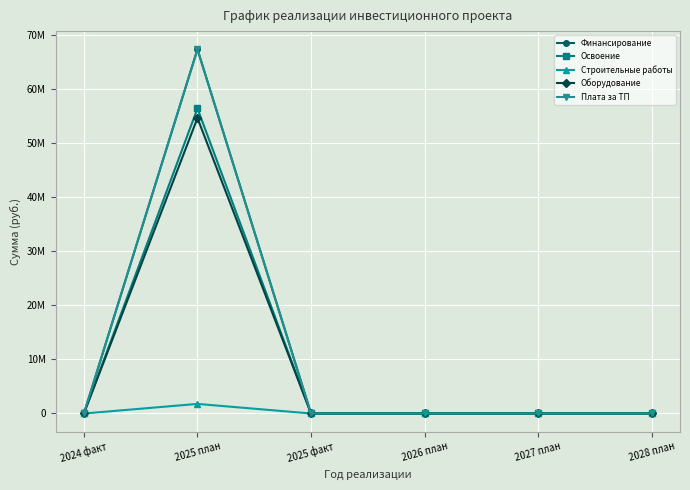

Is this an area chart (filled region under the line)?

No